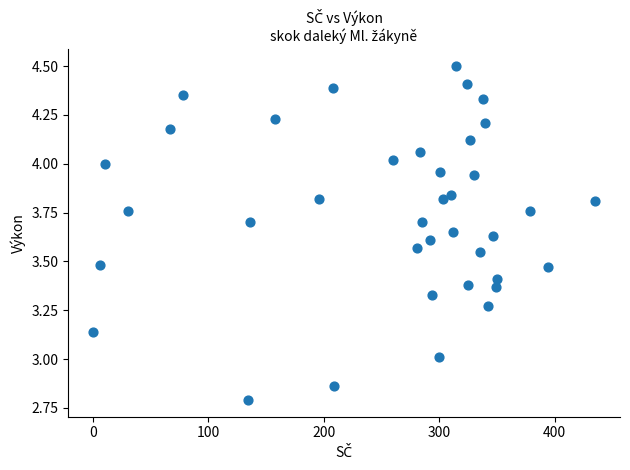

What is the range of Y values (max minus min)?

1.7